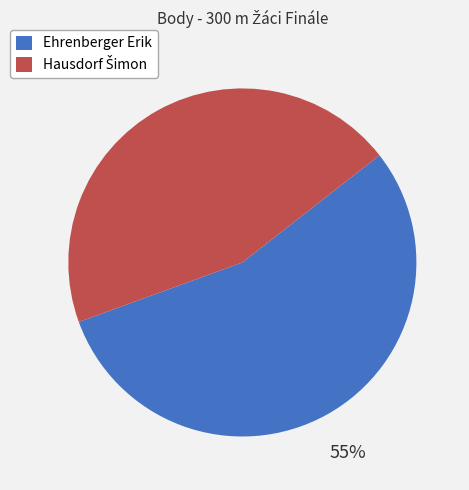

The Ehrenberger Erik slice represents 63% of the pie. True or false?

False